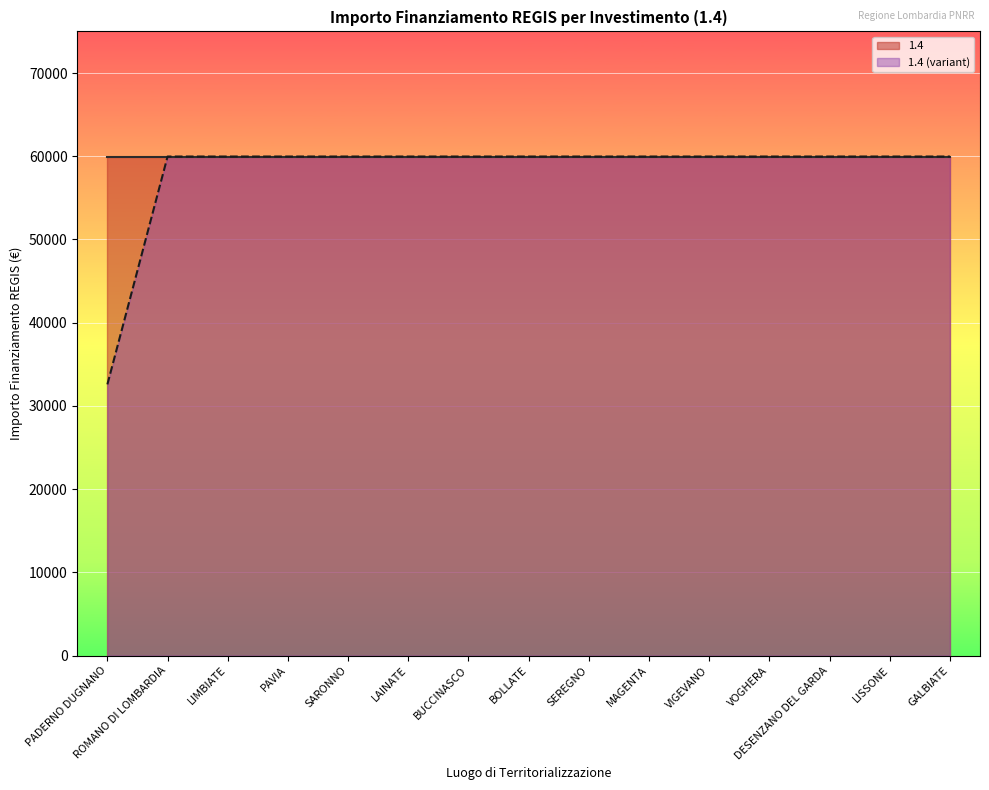

Reading left to right, list all the values displayed in this chart.

PADERNO DUGNANO=32589	ROMANO DI LOMBARDIA=59966	LIMBIATE=59966	PAVIA=59966	SARONNO=59966	LAINATE=59966	BUCCINASCO=59966	BOLLATE=59966	SEREGNO=59966	MAGENTA=59966	VIGEVANO=59966	VOGHERA=59966	DESENZANO DEL GARDA=59966	LISSONE=59966	GALBIATE=59966